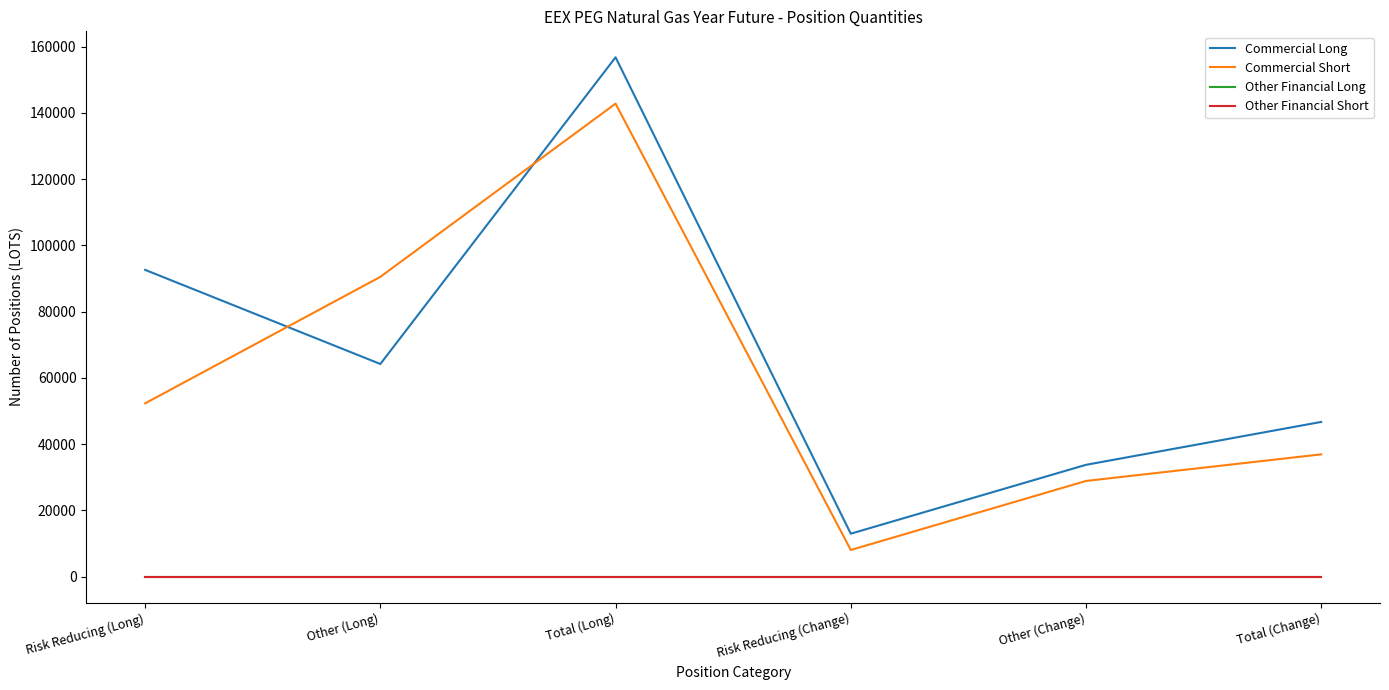

The value of Other Financial Short at Total (Long) is 0. True or false?

True